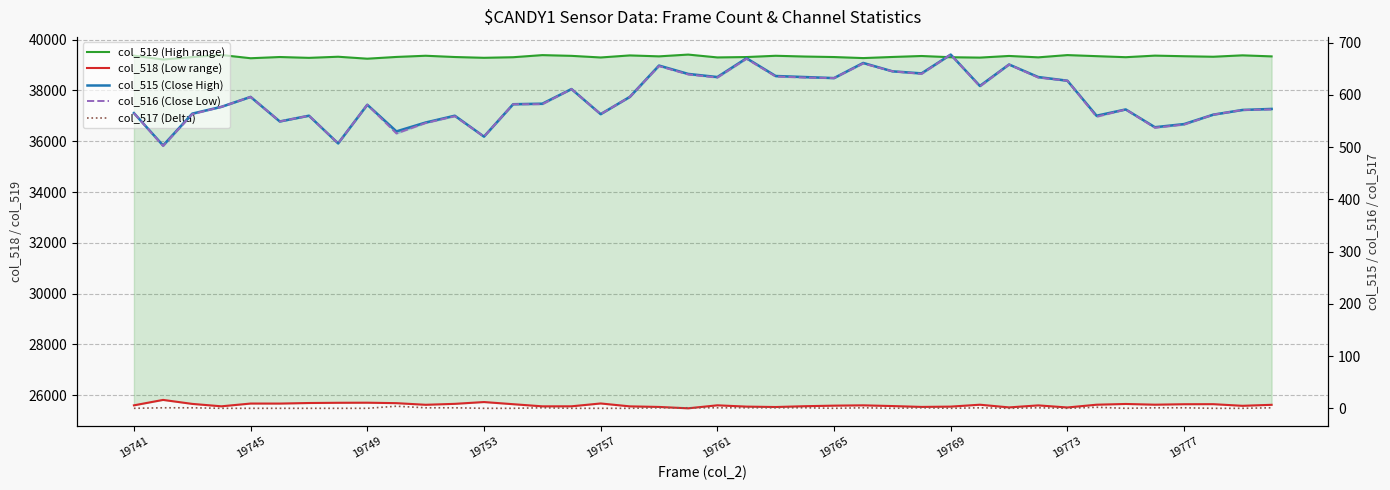

True or false: col_517 (Delta) and col_518 (Low range) intersect in this chart.

False